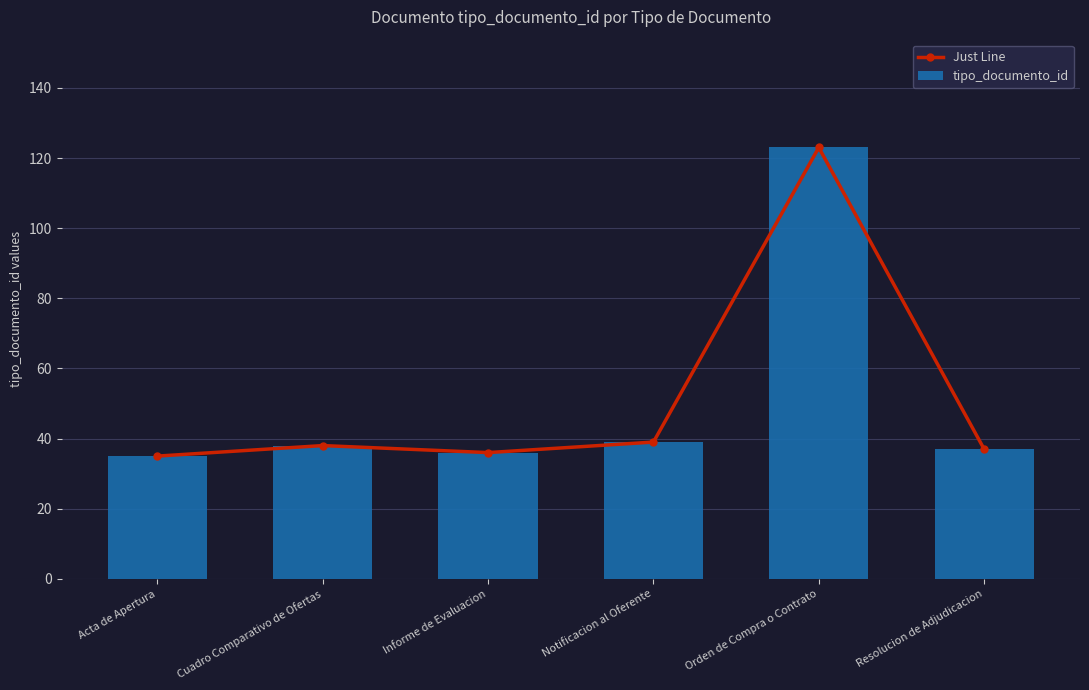

What is the label of the 3rd bar from the right?

Notificacion al Oferente